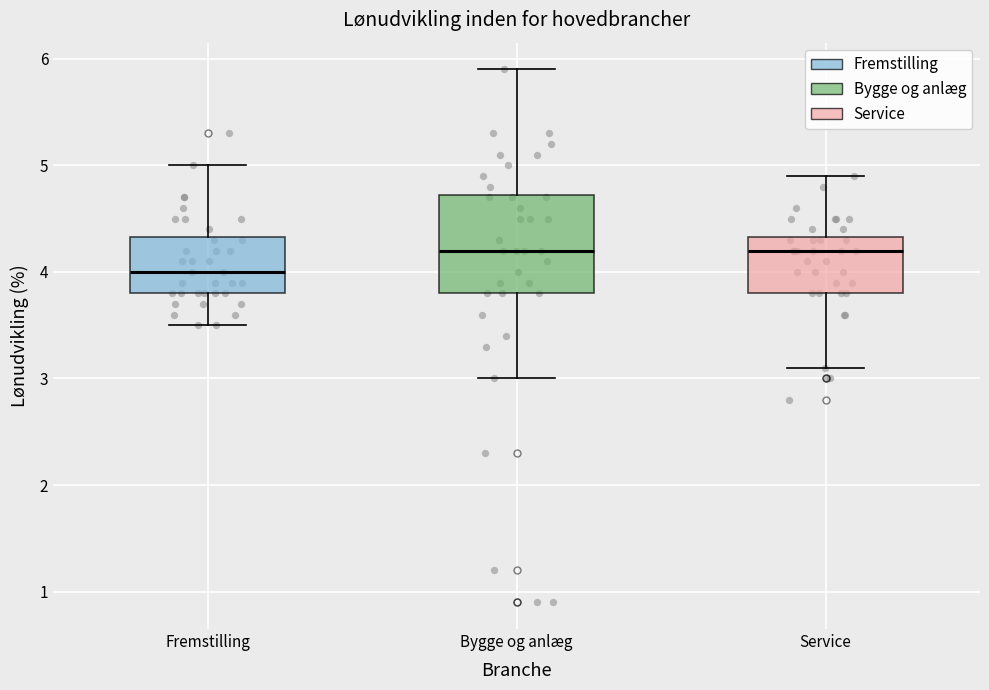

Where does the median line of the box for Service sit on the y-axis? The values are not printed on the chart, so give them approximately, as read against the axis.

4.2